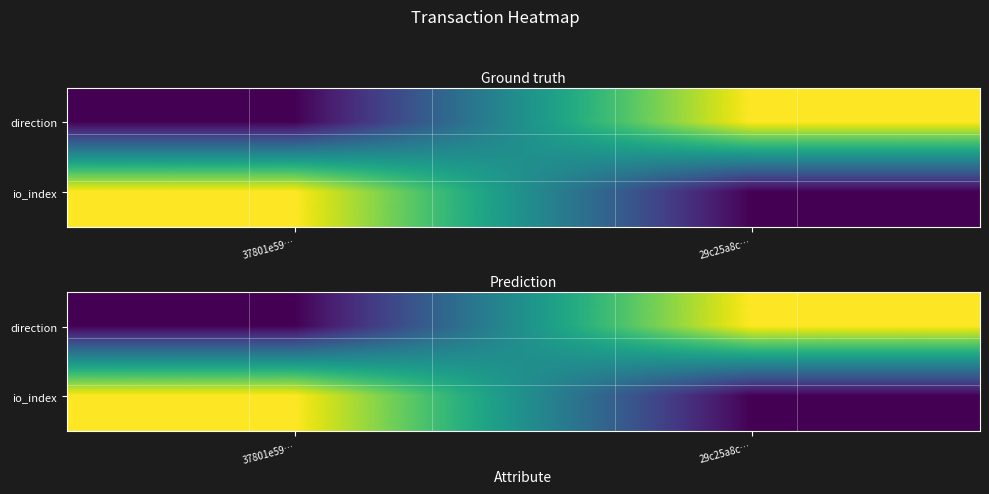

Which category has the lowest value in the io_index series?

29c25a8c…